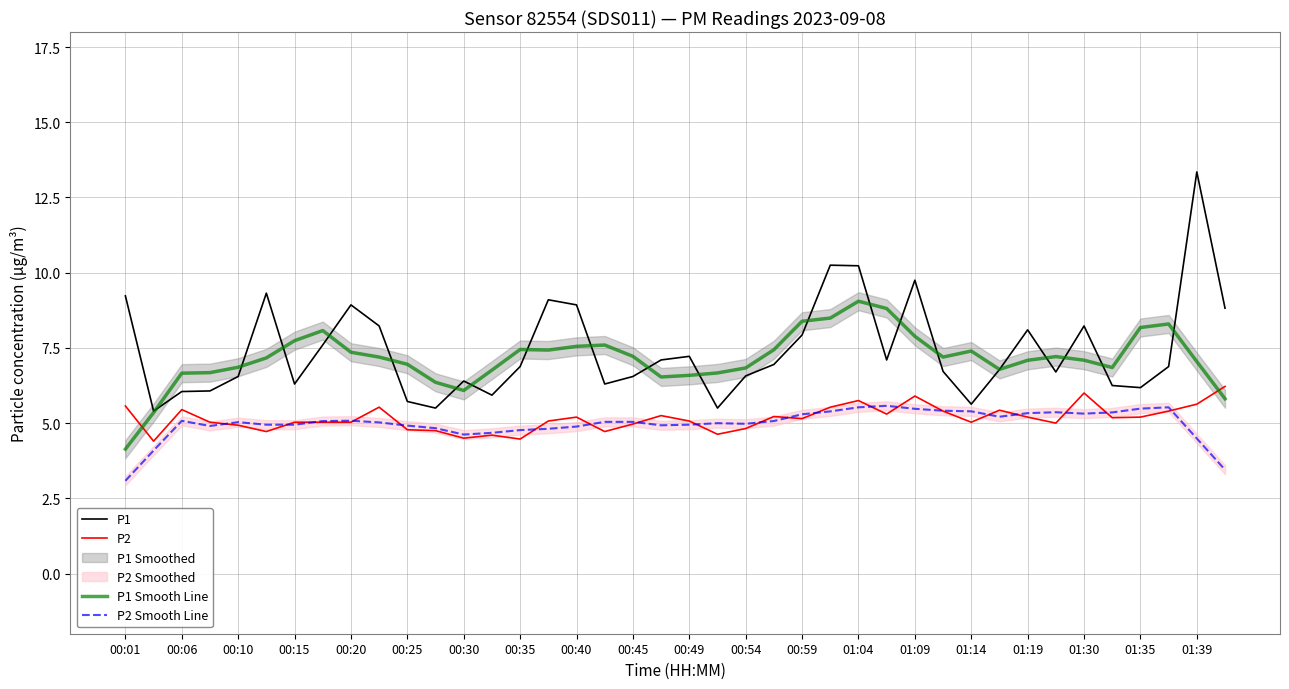

Is the value of P2 Smooth Line at 01:09 greater than the value of P2 at 01:09?

No